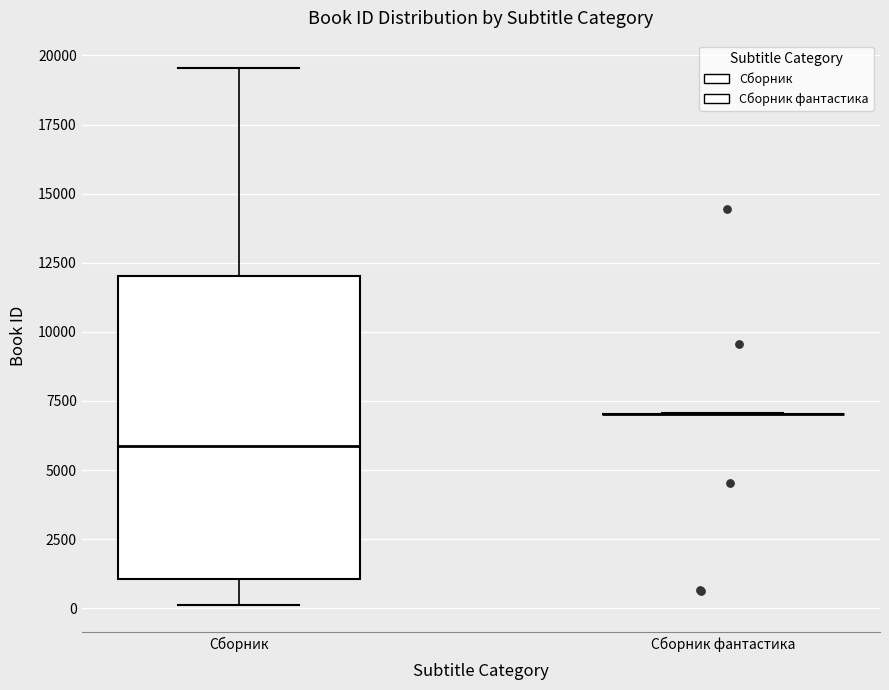

Reading left to right, read every box against the y-axis: the position of its median line, the range the box covers, and the ends of its whiskers. The values are not printed on the chart, so give them approximately, as read against the axis.

Сборник: median 6000, box 1000 to 12000, whiskers 0 to 19500
Сборник фантастика: box collapsed to a line at 7000, whiskers 7000 to 7000